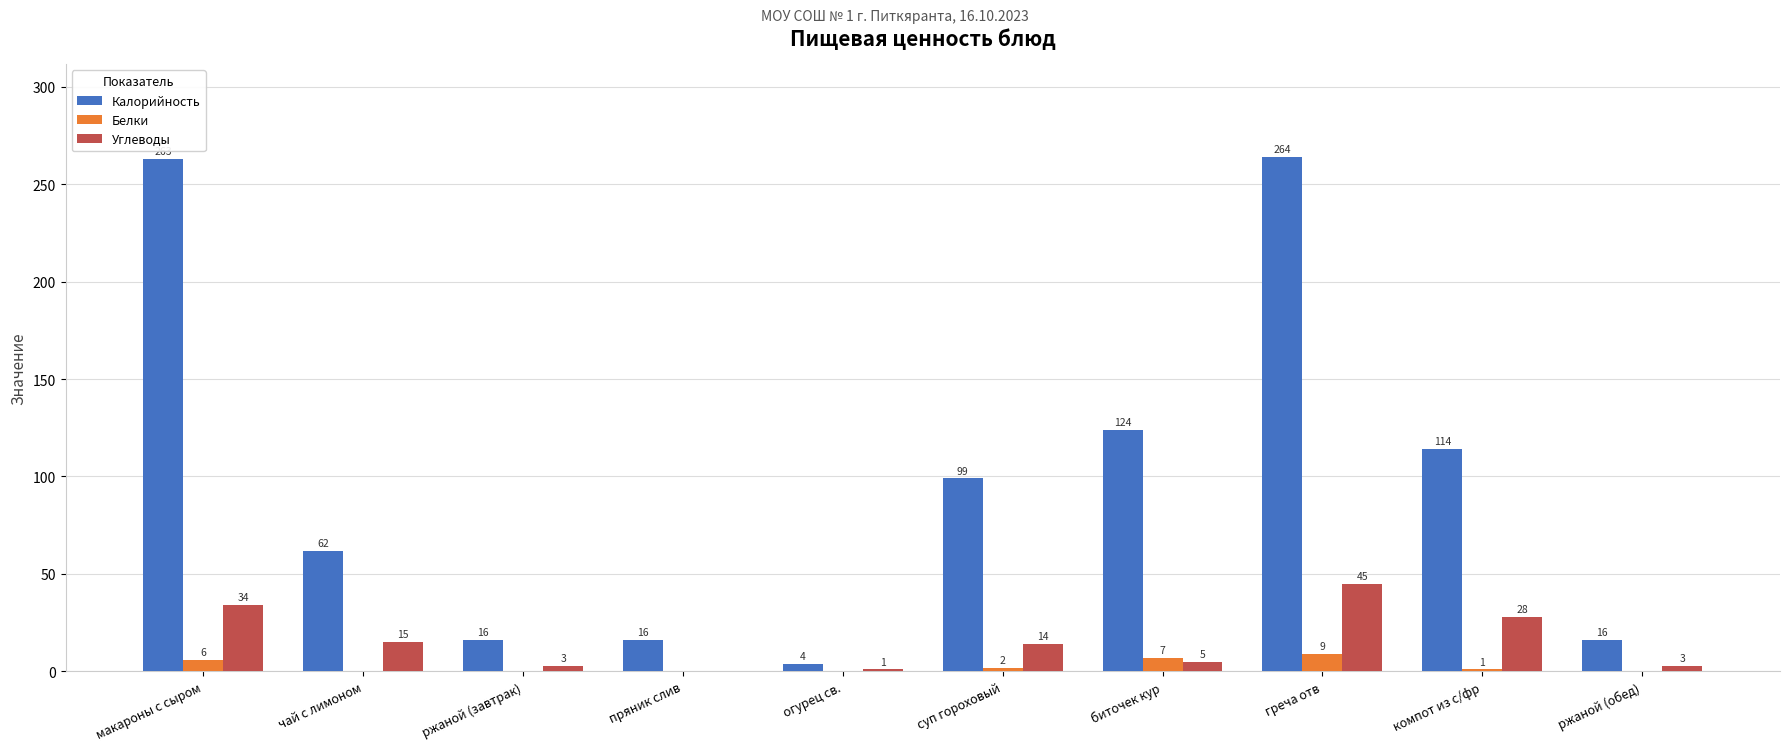

What are all the series names shown in the legend?

Калорийность, Белки, Углеводы